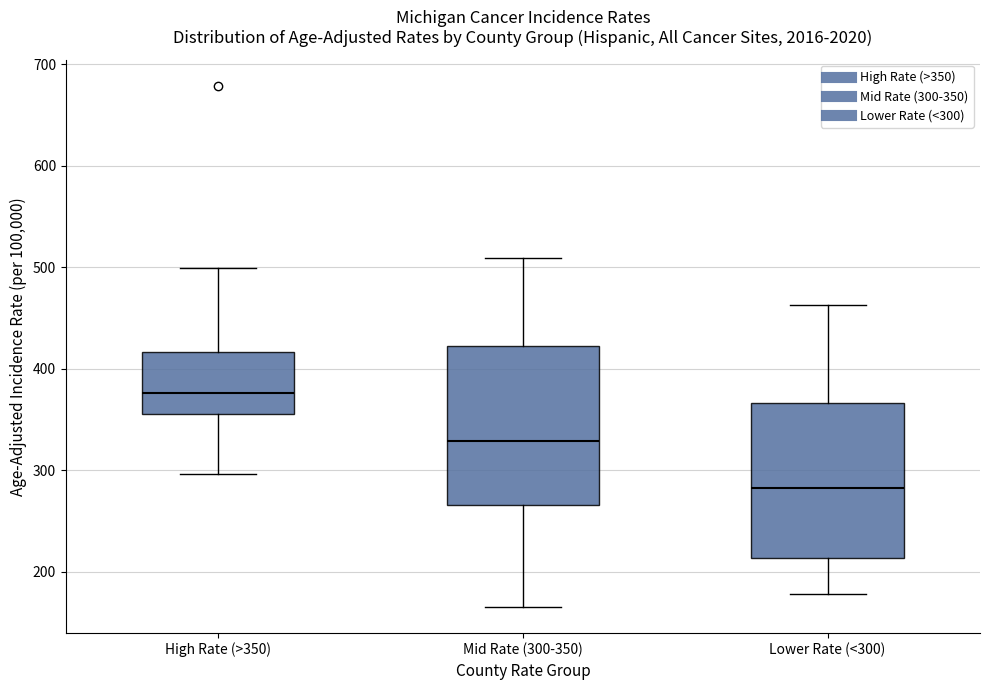

Reading left to right, transcribe this box plot: for each box, give where its median line is, the range the box spans, and where its two whiskers end, as read against the y-axis. The values are not printed on the chart, so give them approximately, as read against the axis.

High Rate (>350): median 380, box 360 to 420, whiskers 300 to 500
Mid Rate (300-350): median 330, box 270 to 420, whiskers 170 to 510
Lower Rate (<300): median 280, box 210 to 370, whiskers 180 to 460